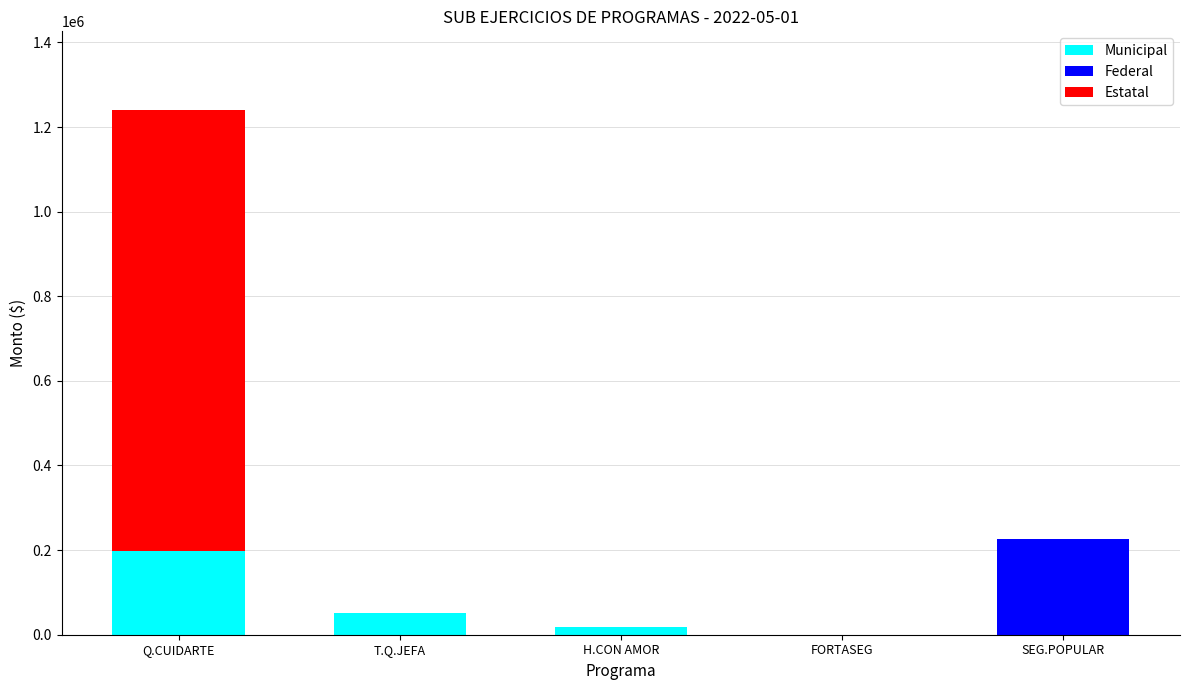

Which category has the highest value in the Municipal series?

Q.CUIDARTE